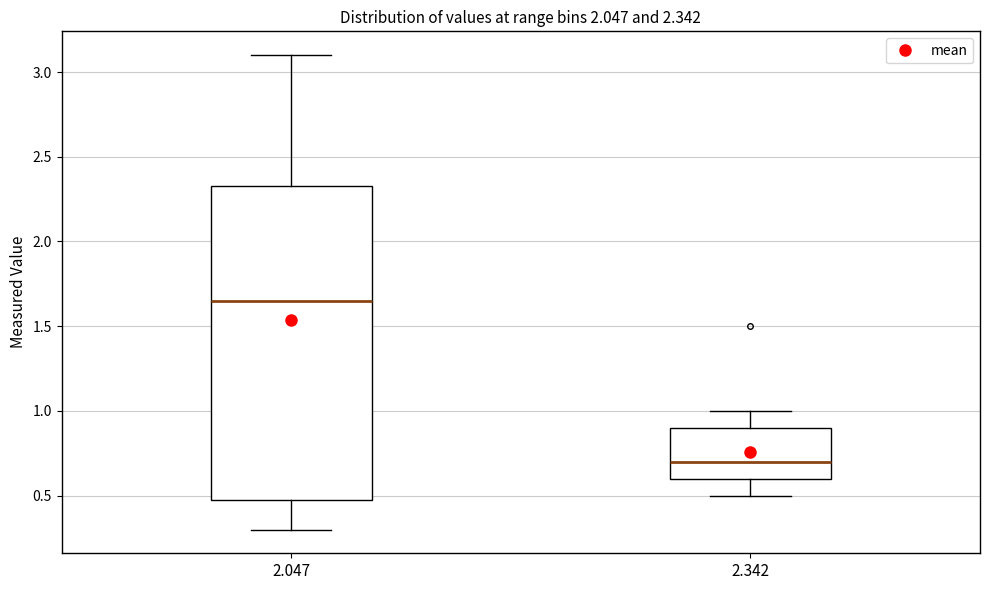

Which box is the tallest, from its lower edge to its upper edge?

2.047